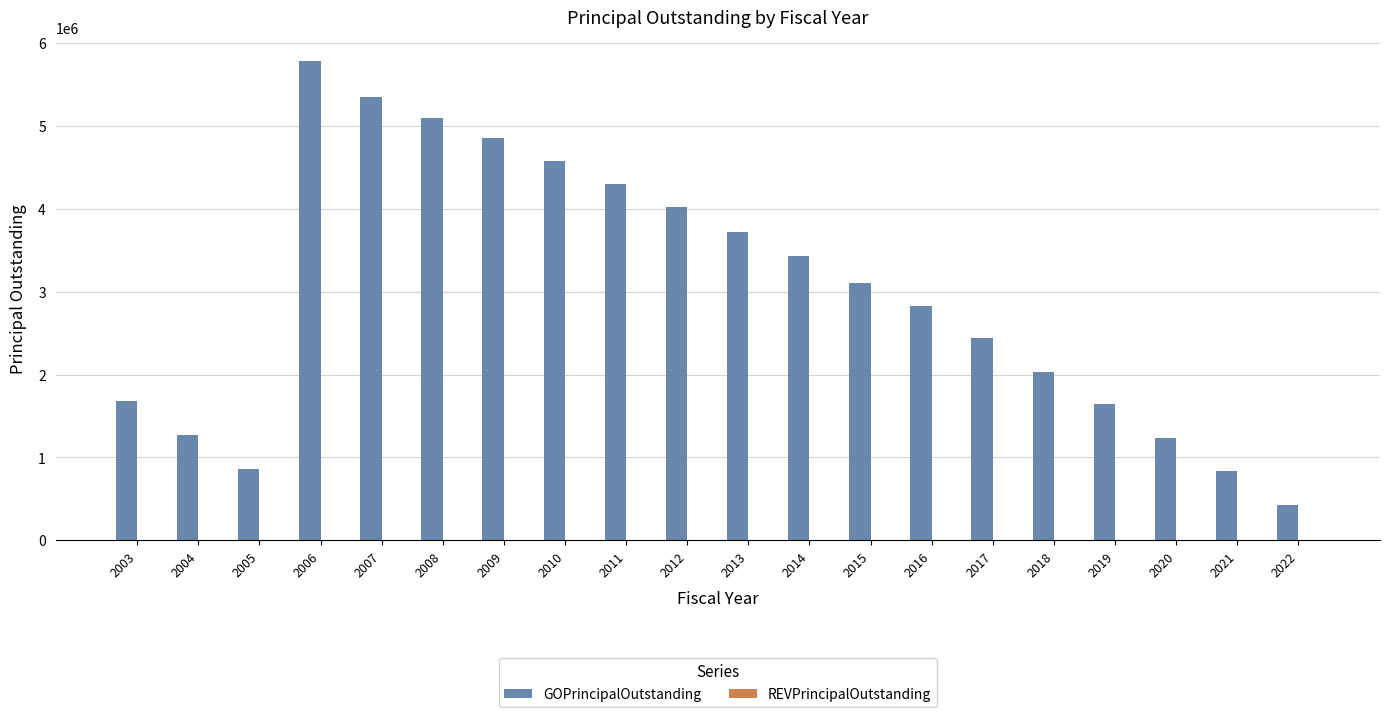

Which has a higher value, 2008 or 2019?

2008